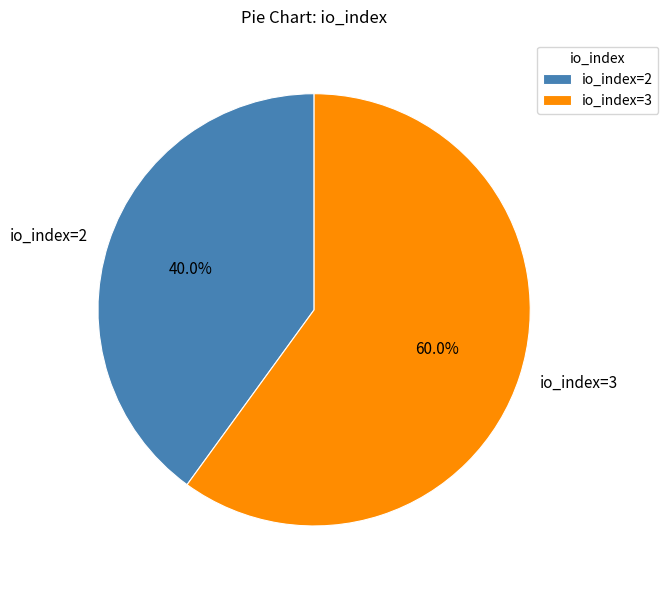

Count the number of slices in the pie.

2